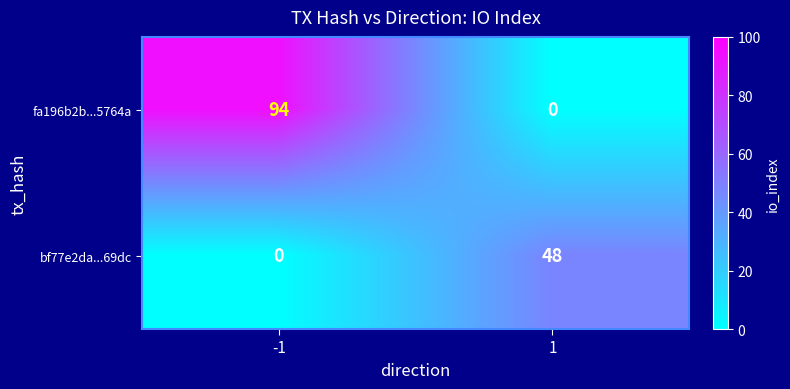

At which category does the chart reach its peak across all series?

-1